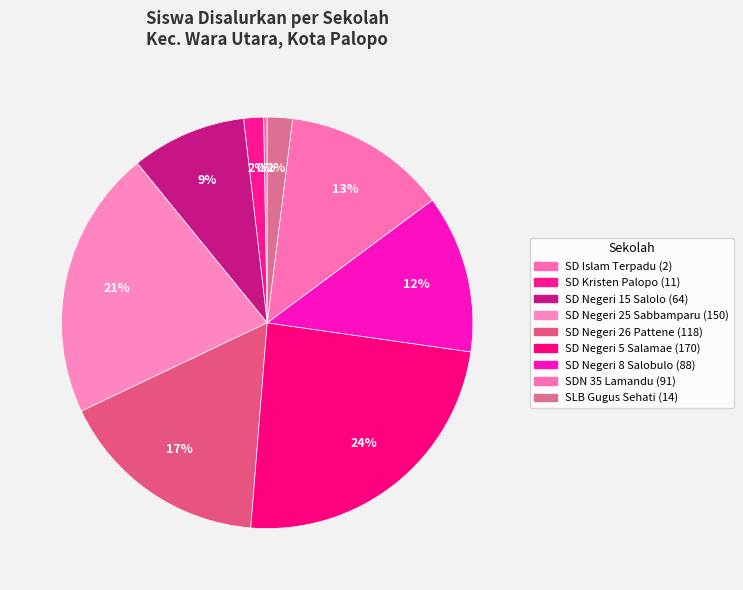

Count the number of slices in the pie.

9